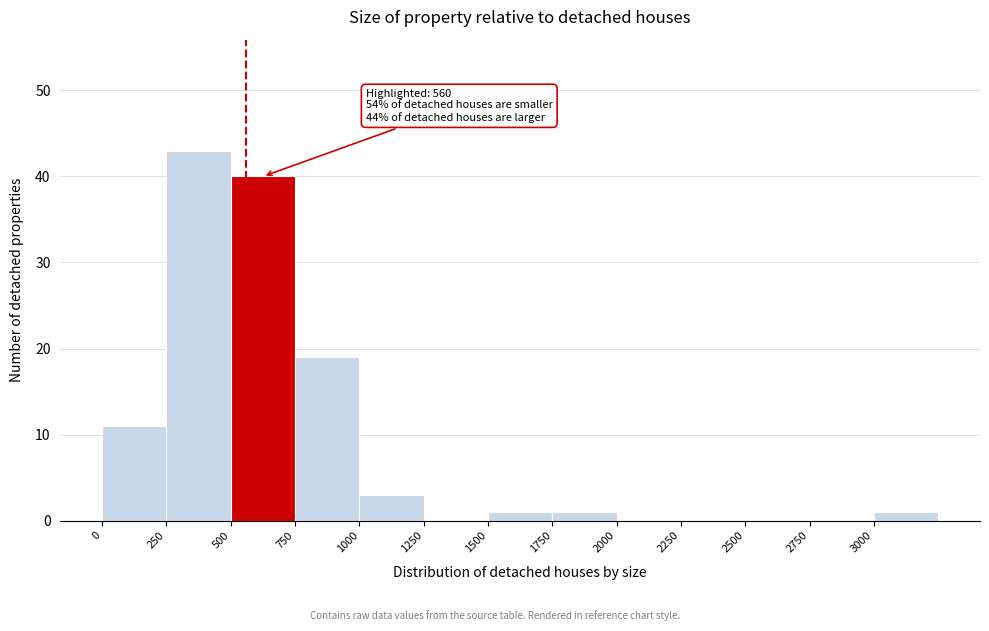

Over which range of the x-axis is the bar tallest?

250 to 500